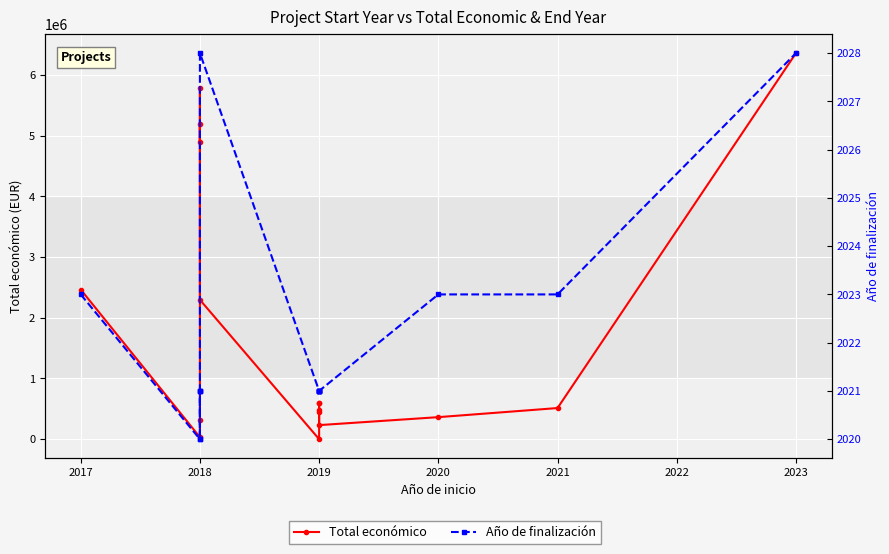

What is the value of the Año de finalización point at the 8th from the left?

2021